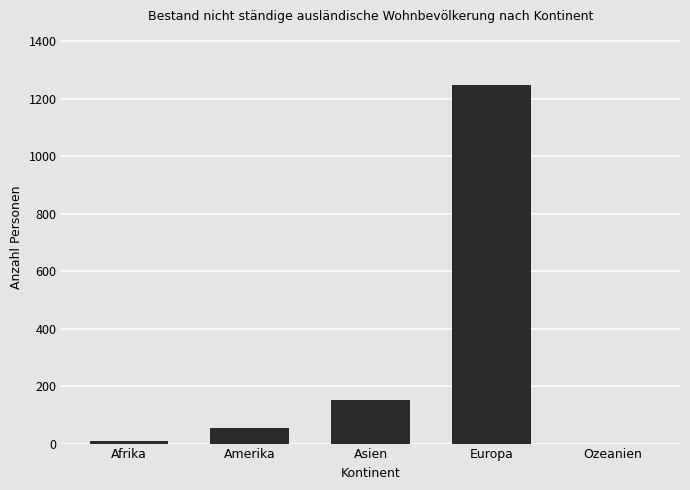

Where is the data nearest to the value 624?

Asien